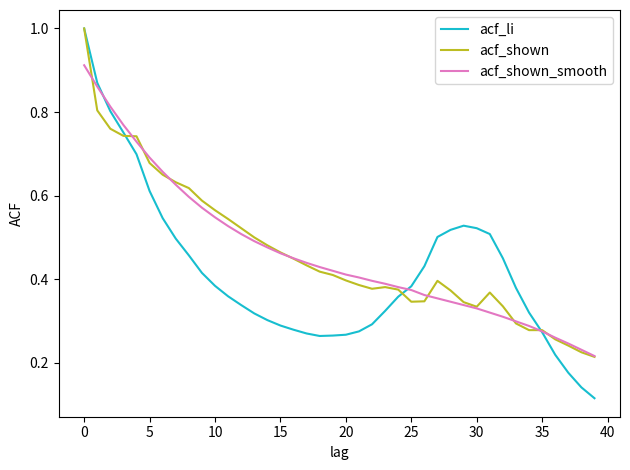

What is the maximum value shown in the chart?

1.0